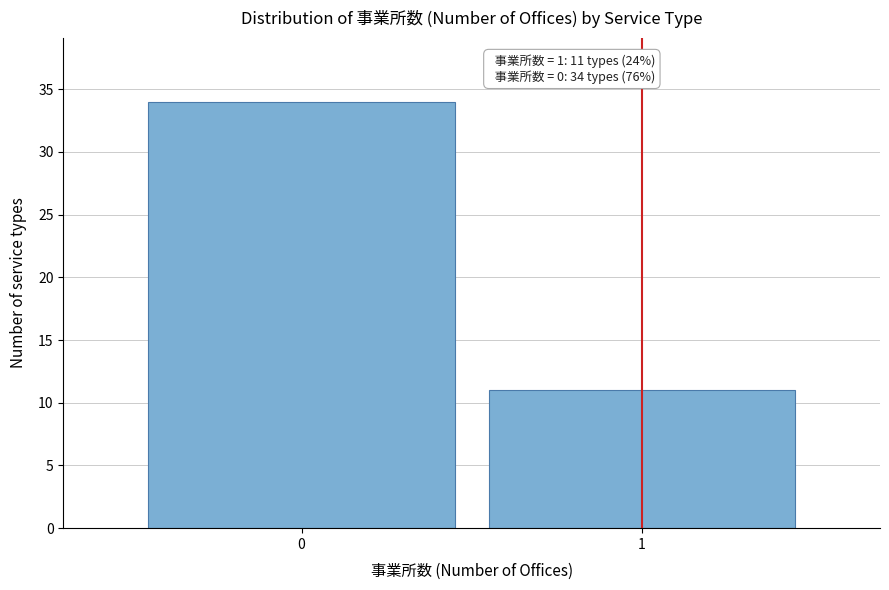

Reading left to right, list all the values displayed in this chart.

0=34	1=11